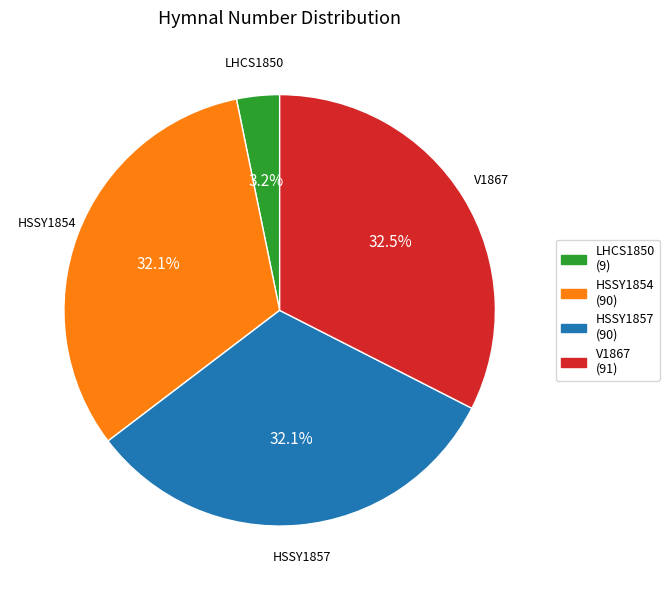

Does LHCS1850 account for over 50% of the chart?

No